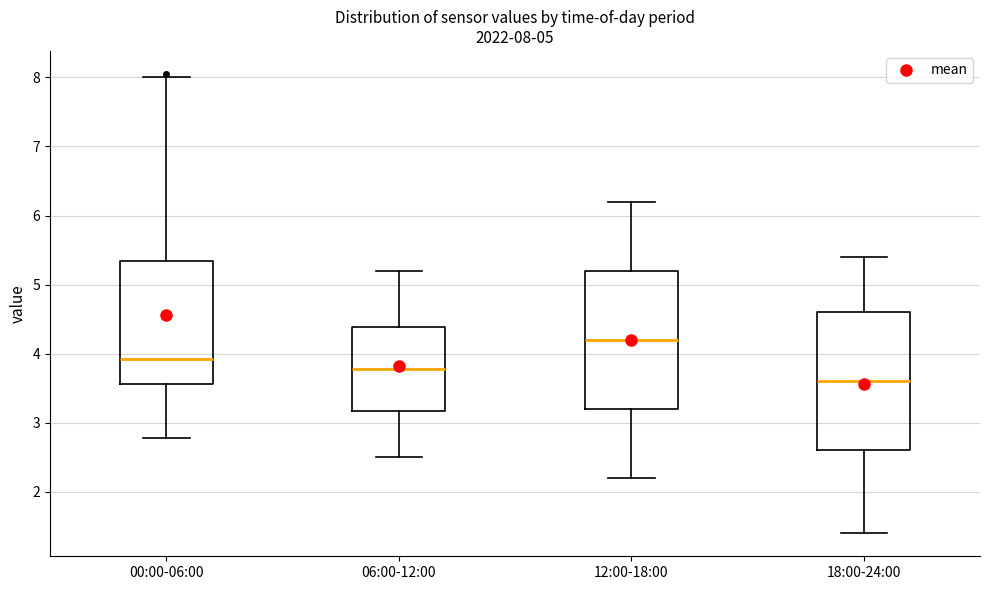

Which box's median line is the highest?

12:00-18:00